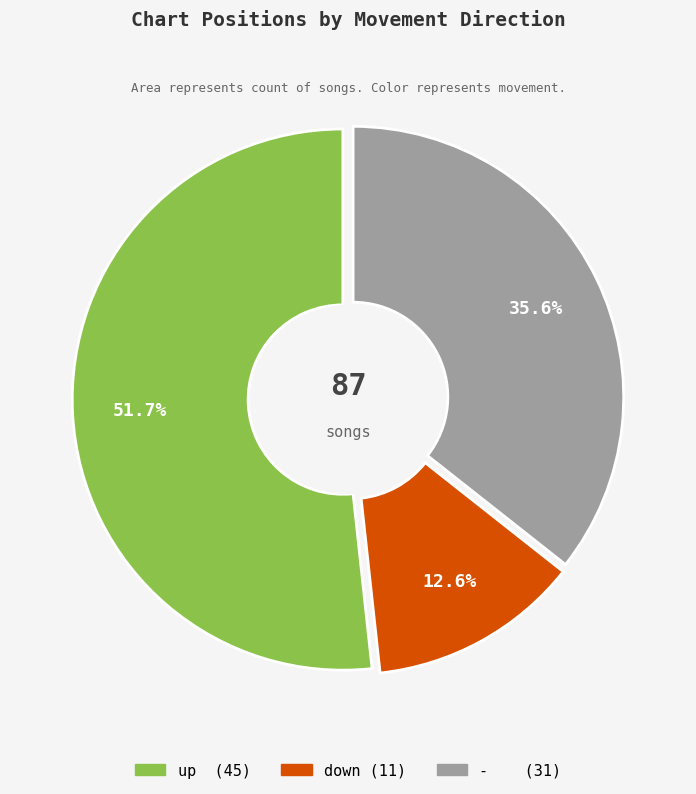

Which slice is the smallest?

down